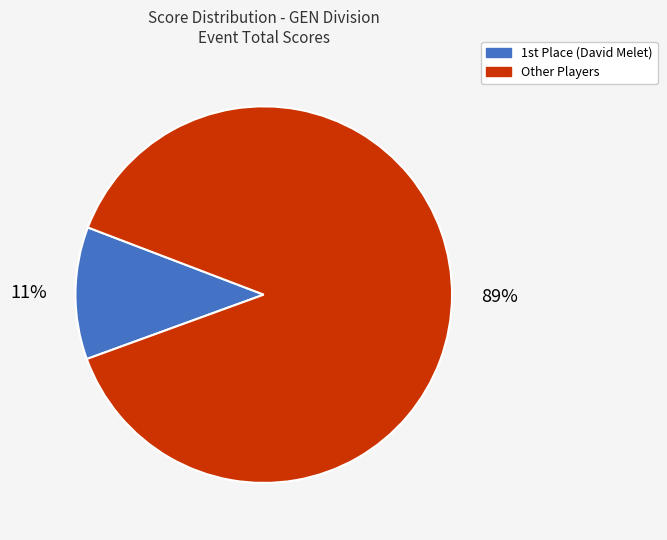

To the nearest percent, what is the average slice percentage?

50%